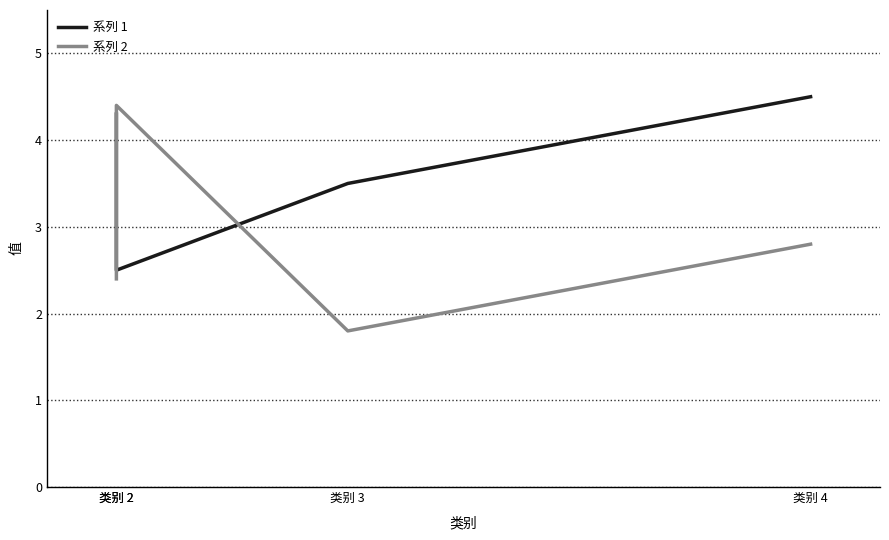

What is the smallest value displayed?

1.8